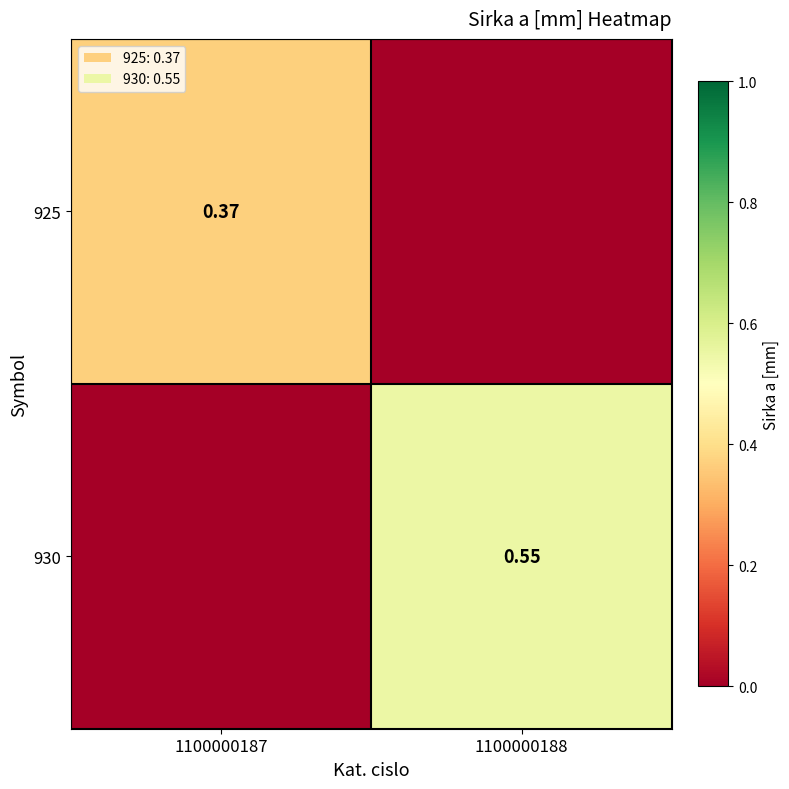

Rank the series at 1100000188 from lowest to highest value.

925, 930